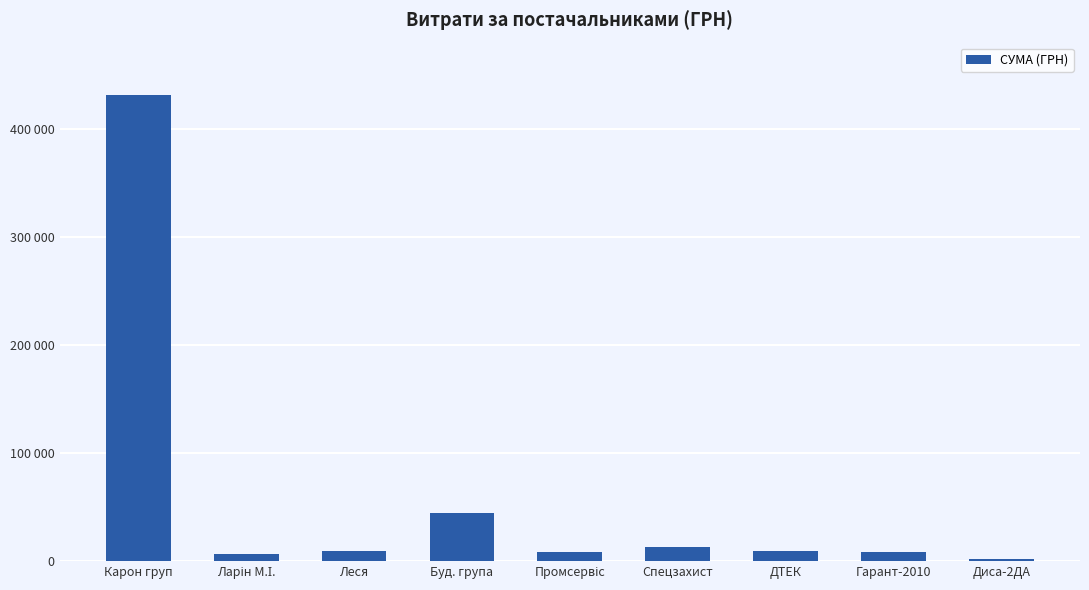

What is the label of the 9th bar from the right?

Карон груп